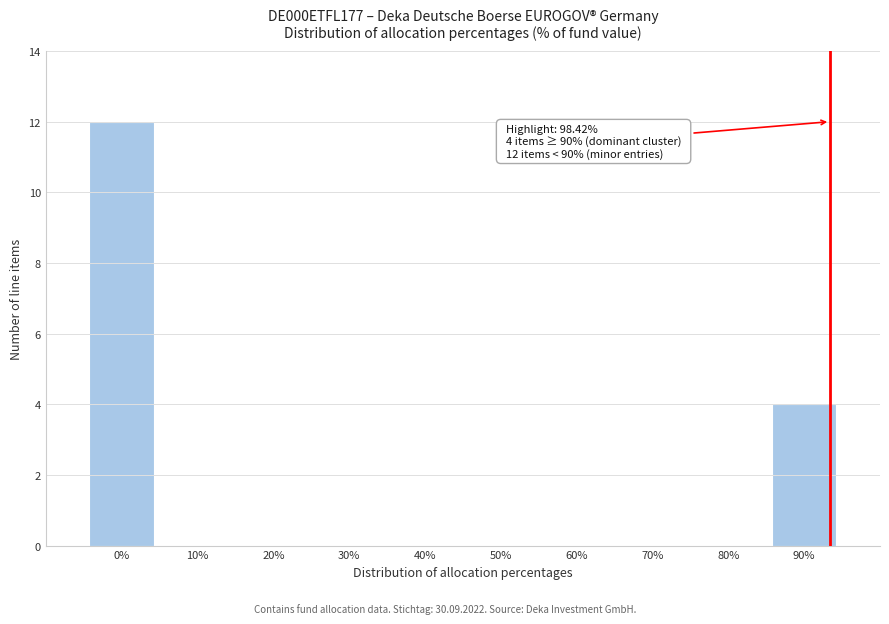

Reading left to right, extract all data points from this chart.

0%=12	10%=0	20%=0	30%=0	40%=0	50%=0	60%=0	70%=0	80%=0	90%=4